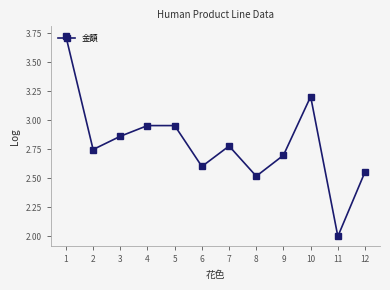

Which label corresponds to the smallest value in the chart?

11